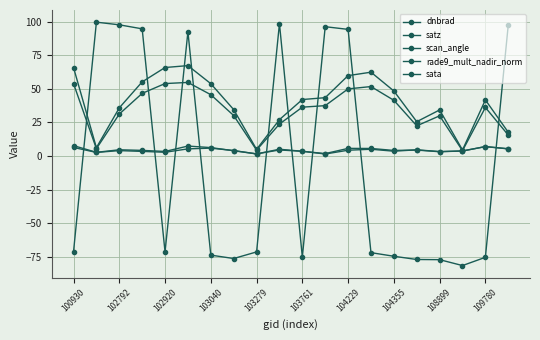

What is the maximum value shown in the chart?

99.5